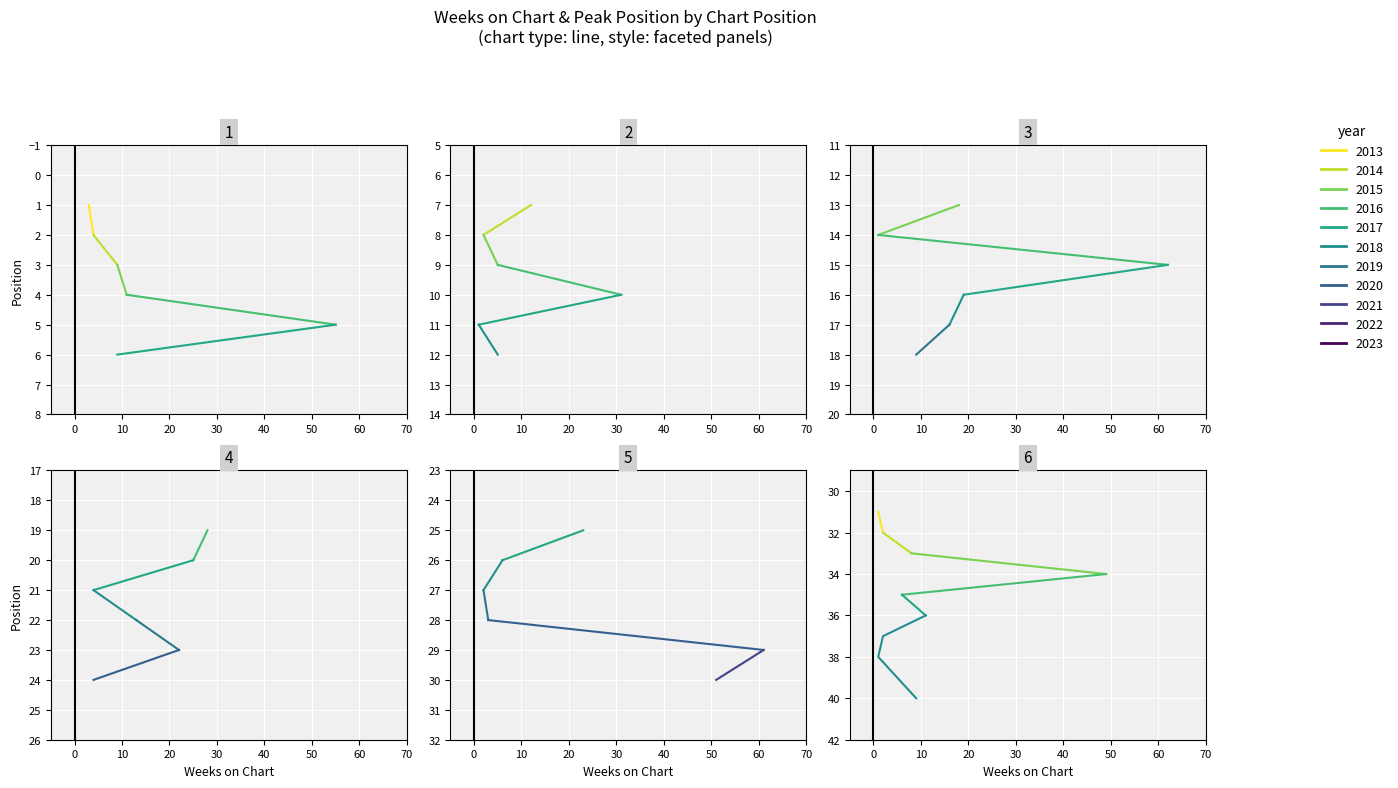

What is the value of the Weeks on Chart point at the 36th from the left?

11